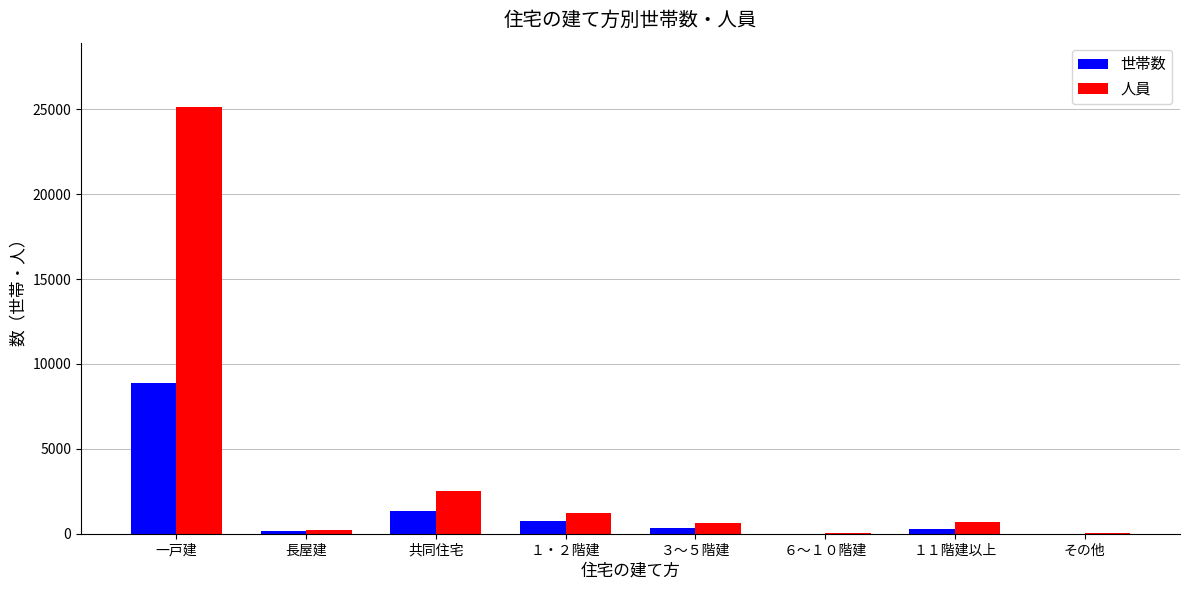

What are all the series names shown in the legend?

世帯数, 人員